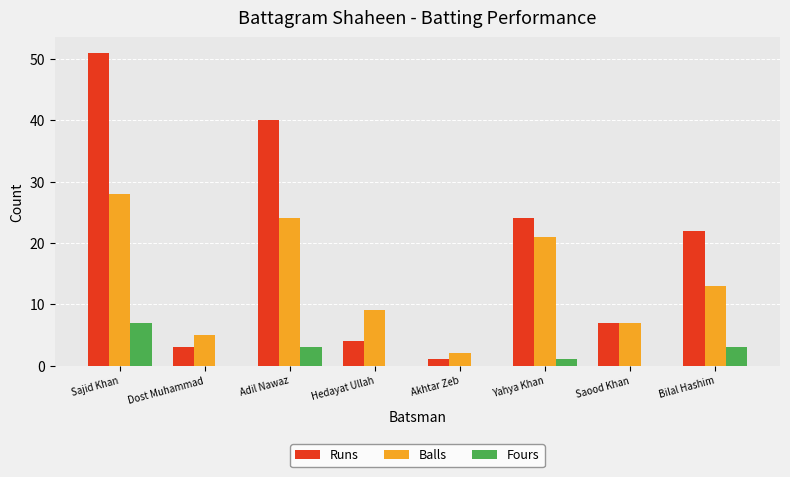

At which label does Fours first exceed 1?

Sajid Khan